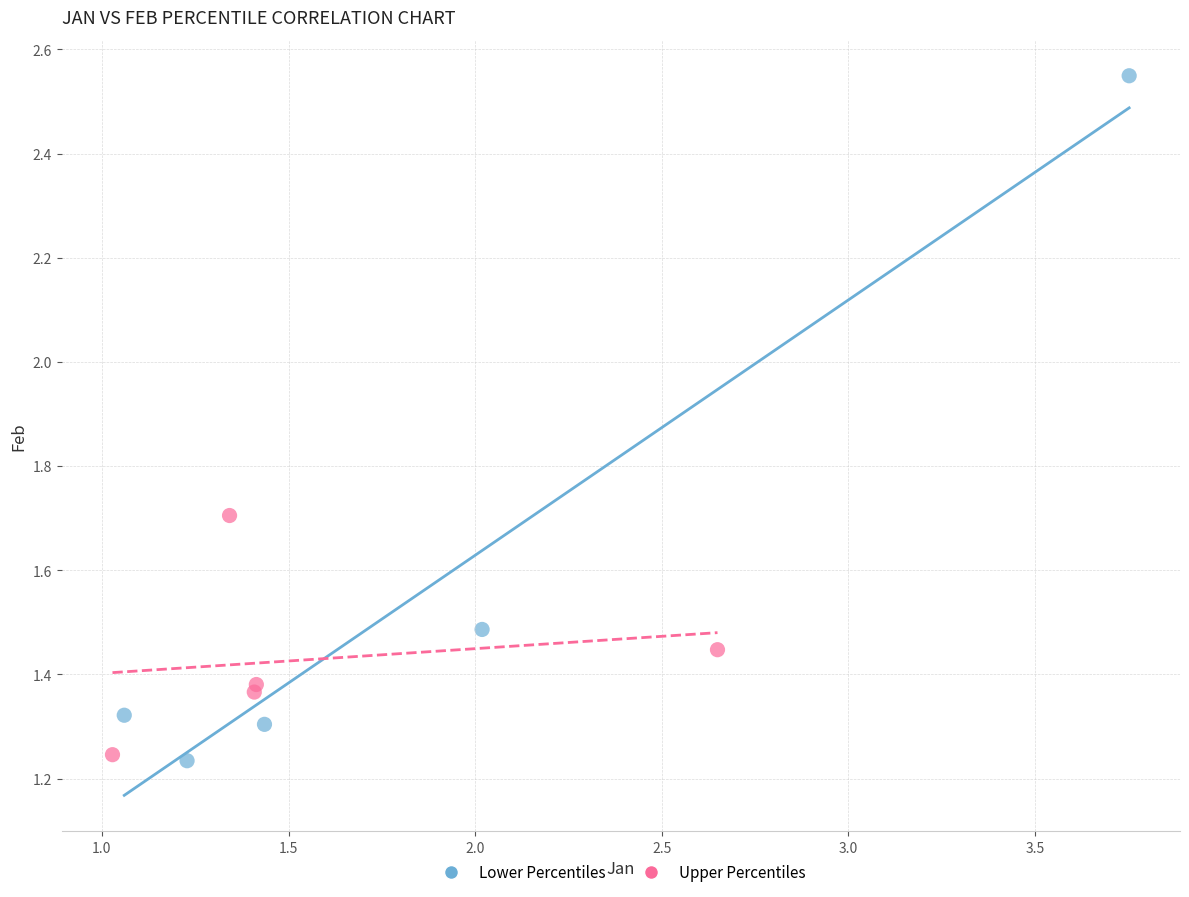

Which series reaches the maximum Y coordinate?

Lower Percentiles